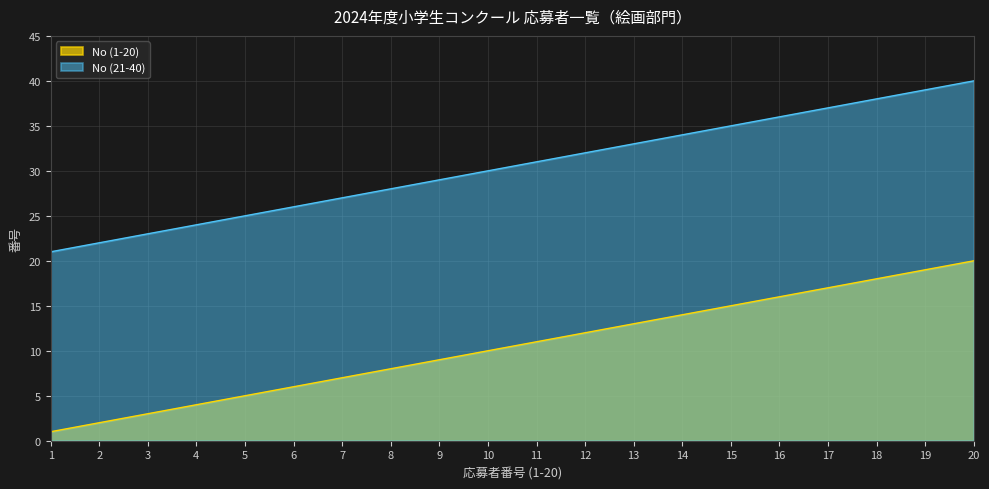

What is the highest value of the No (21-40) series?

40